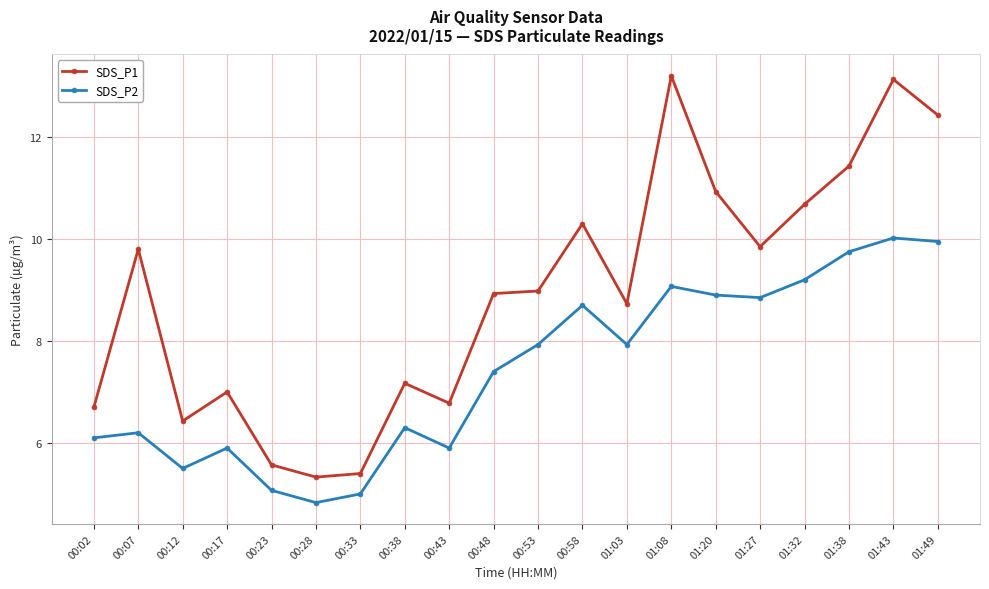

What is the total value across all series at 00:38?

13.5